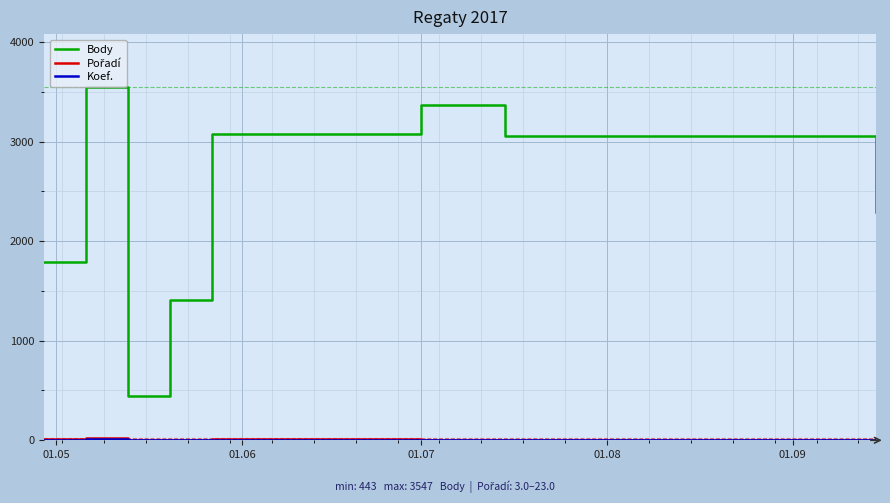

Which series has the widest spread of values?

Body